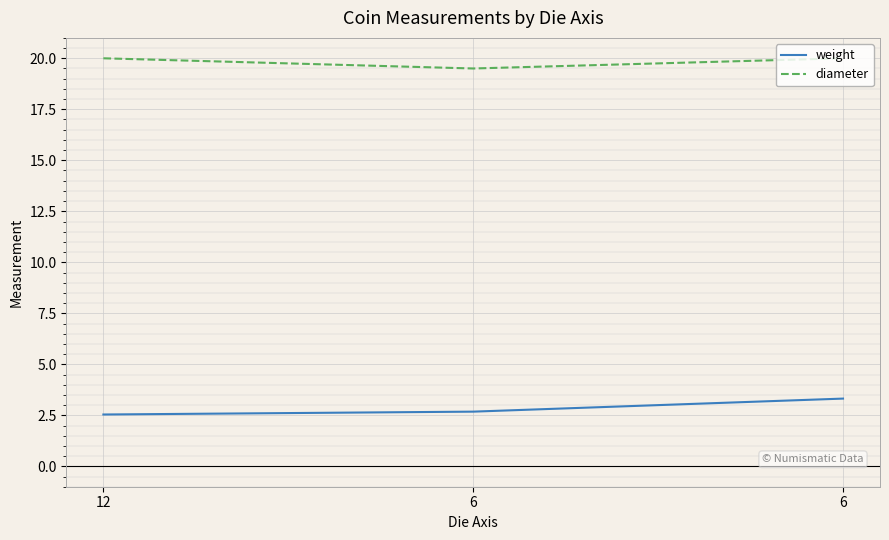

How many lines are shown in the chart?

2